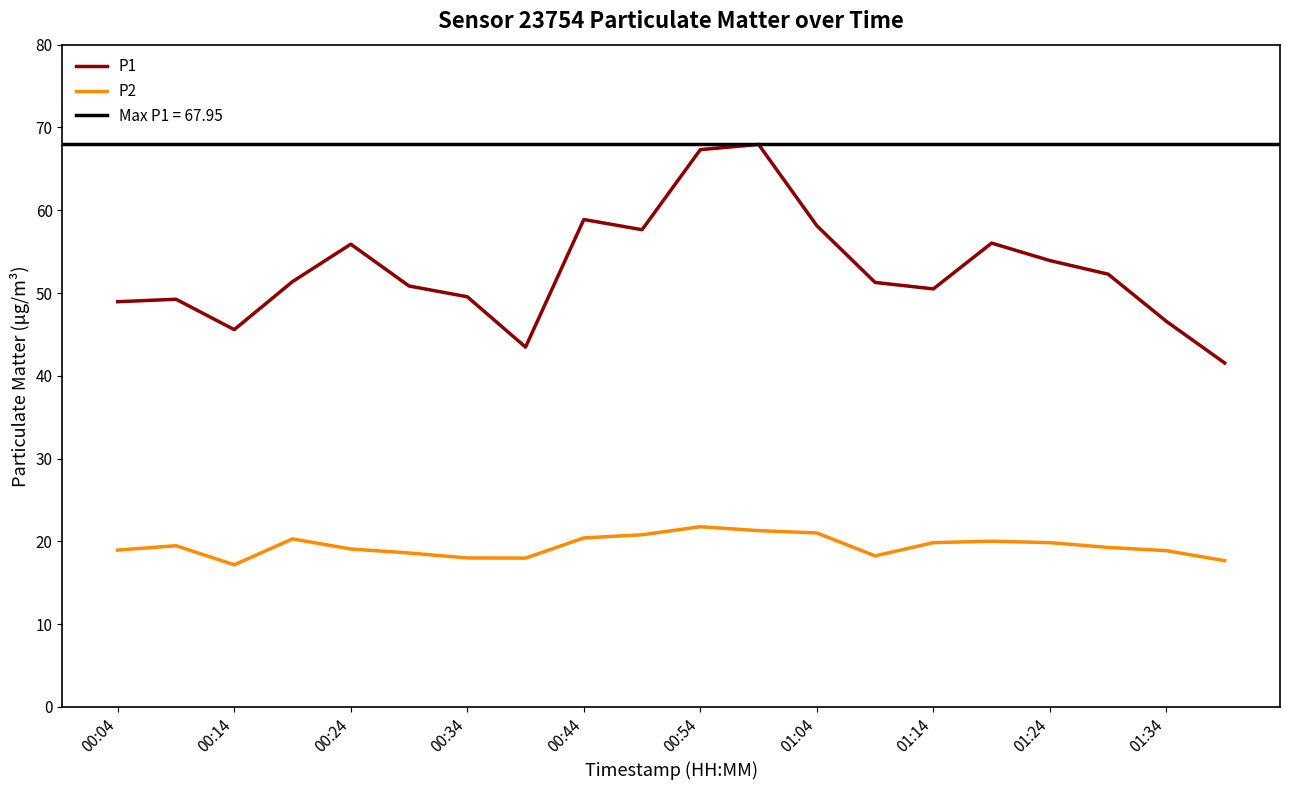

Is it true that P2 equals 4.6 at 01:14?

False